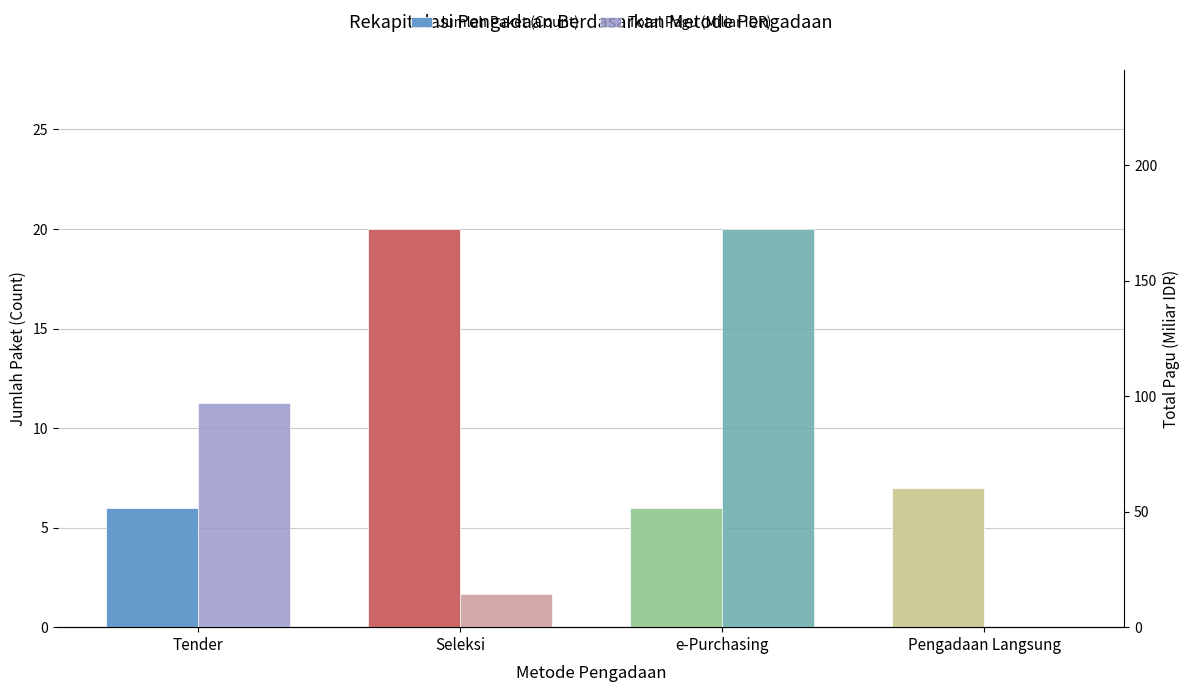

Is the value of Jumlah Paket (Count) at Seleksi greater than the value of Total Pagu (Miliar IDR) at Seleksi?

Yes